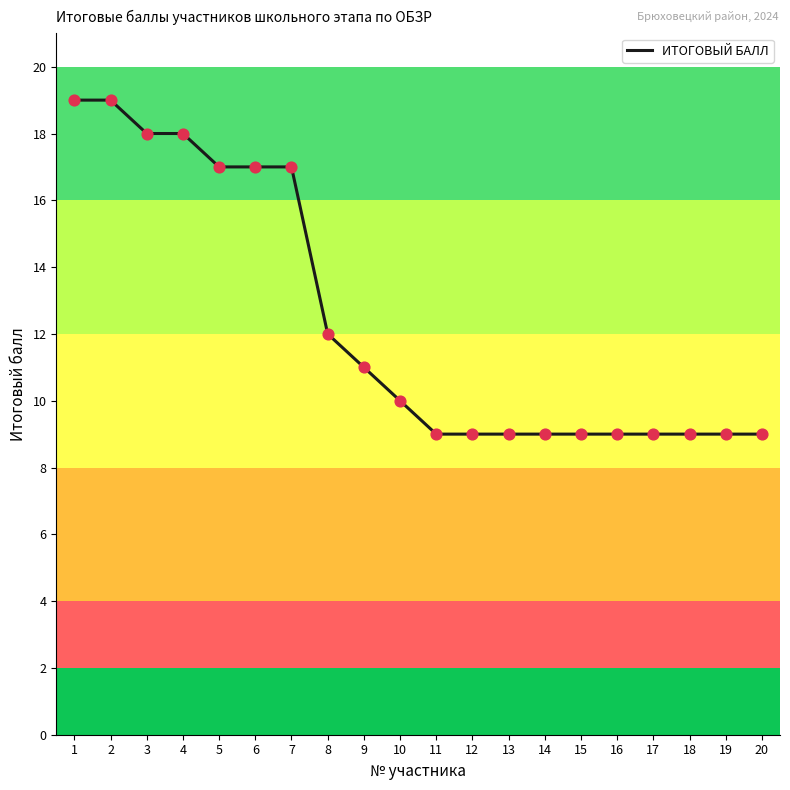

Between 1 and 12, which is larger?

1